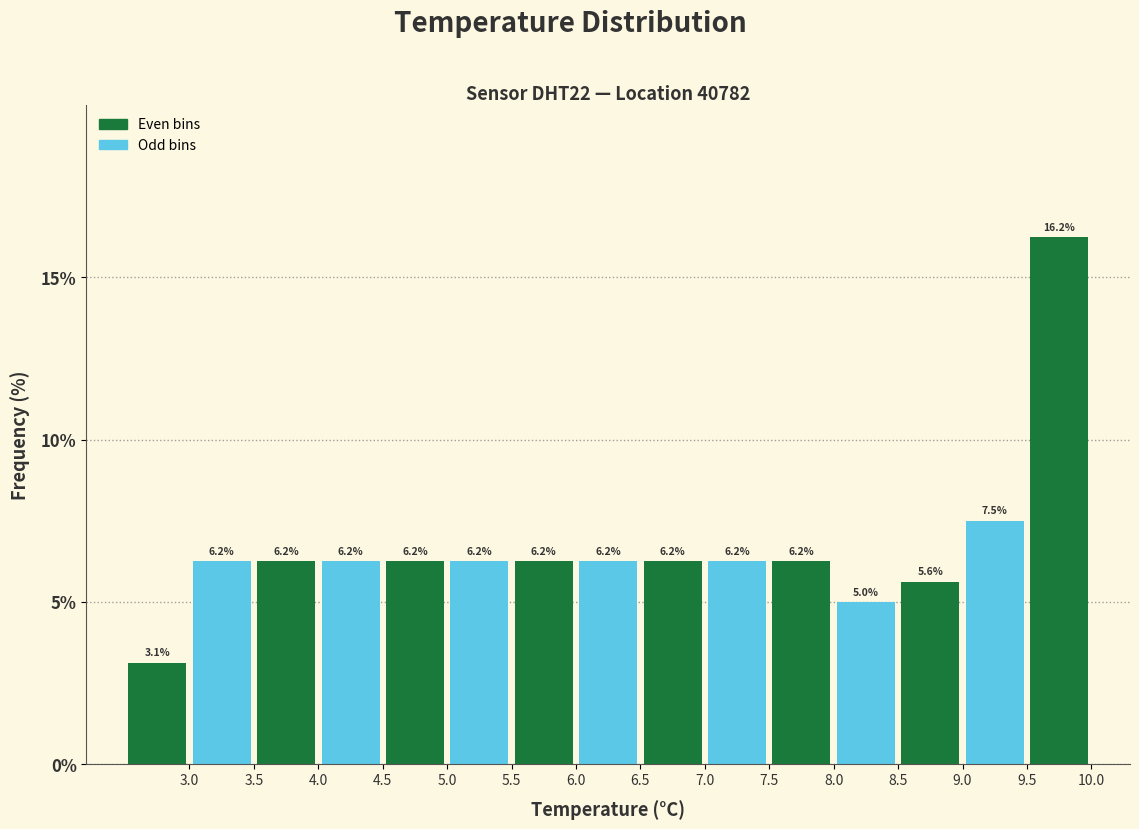

What is the height of the bar covering 6.5 to 7.0 on the x-axis?

6.2